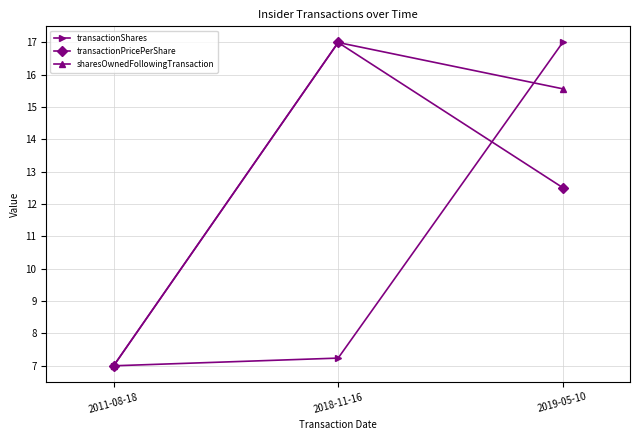

Reading right to left, transcribe all the data shown in this chart.

transactionShares: 2019-05-10=17.0	2018-11-16=7.2	2011-08-18=7.0
transactionPricePerShare: 2019-05-10=12.5	2018-11-16=17.0	2011-08-18=7.0
sharesOwnedFollowingTransaction: 2019-05-10=15.6	2018-11-16=17.0	2011-08-18=7.0